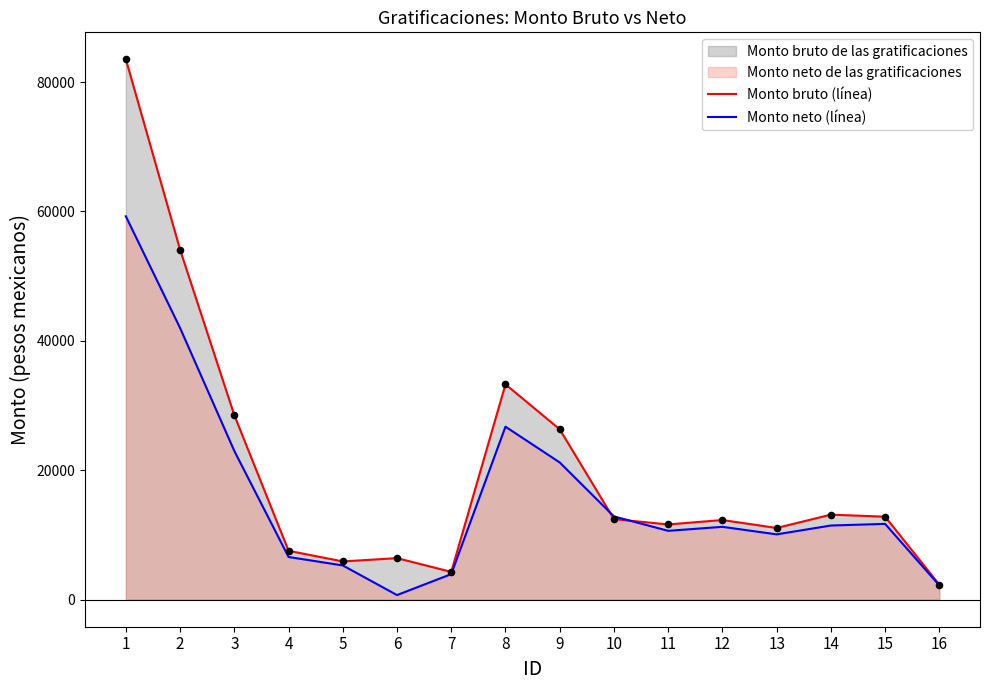

Is the value of Monto neto (línea) at 3 greater than the value of Monto bruto (línea) at 6?

Yes